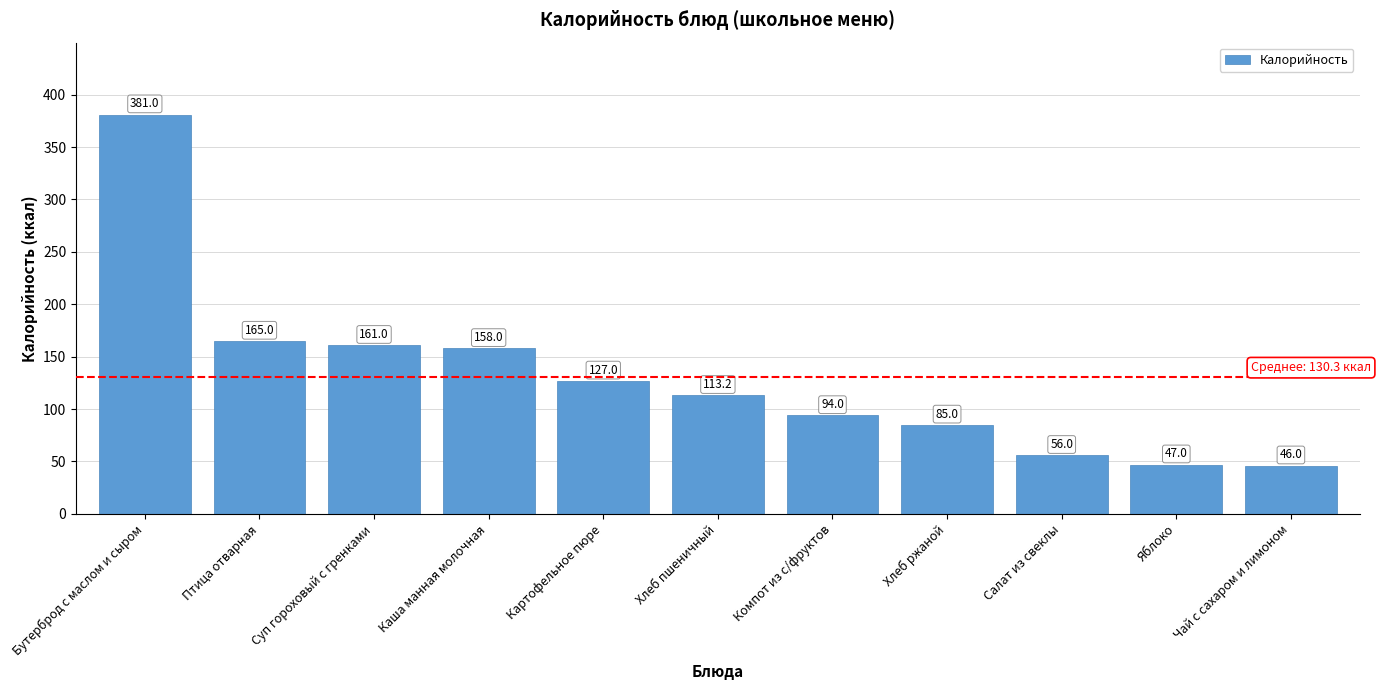

At which category does the chart reach its minimum across all series?

Чай с сахаром и лимоном